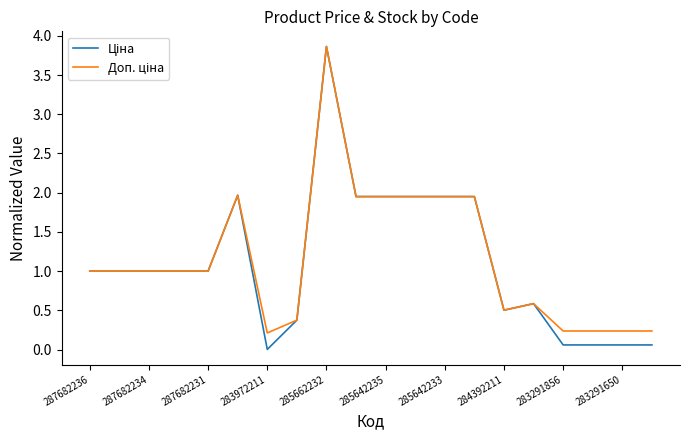

How many lines are shown in the chart?

2